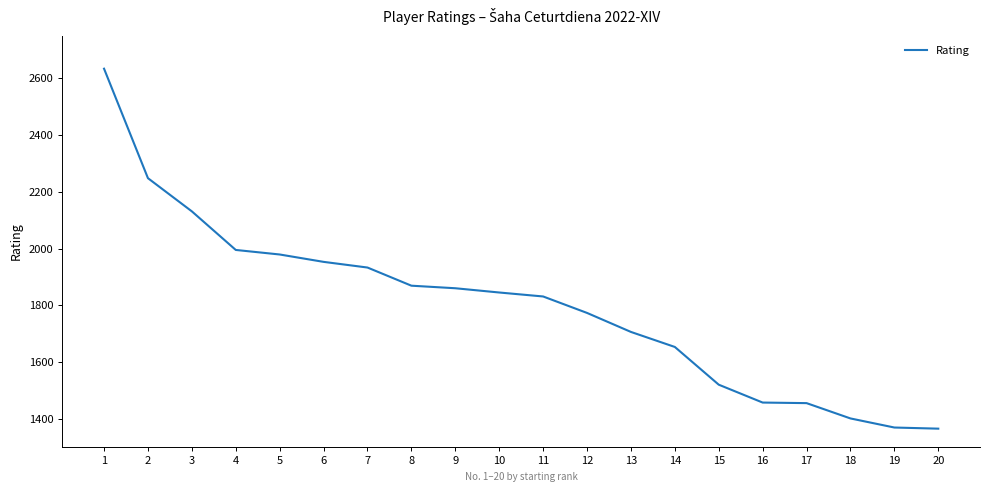

Which label corresponds to the largest value in the chart?

1